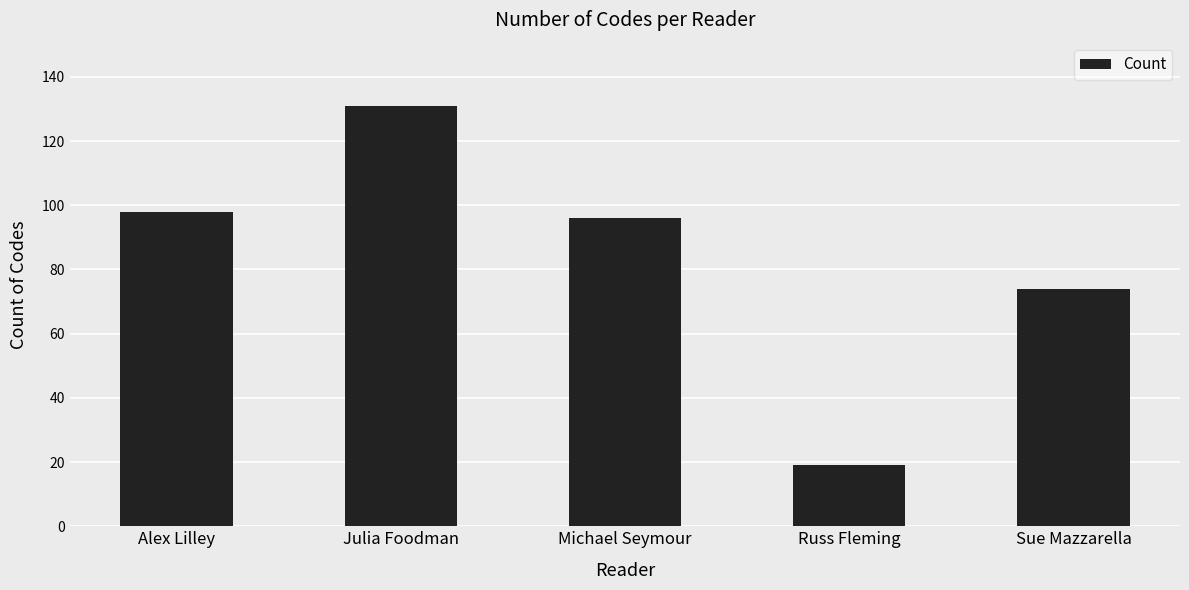

What is the change in value from Alex Lilley to Michael Seymour?

-2